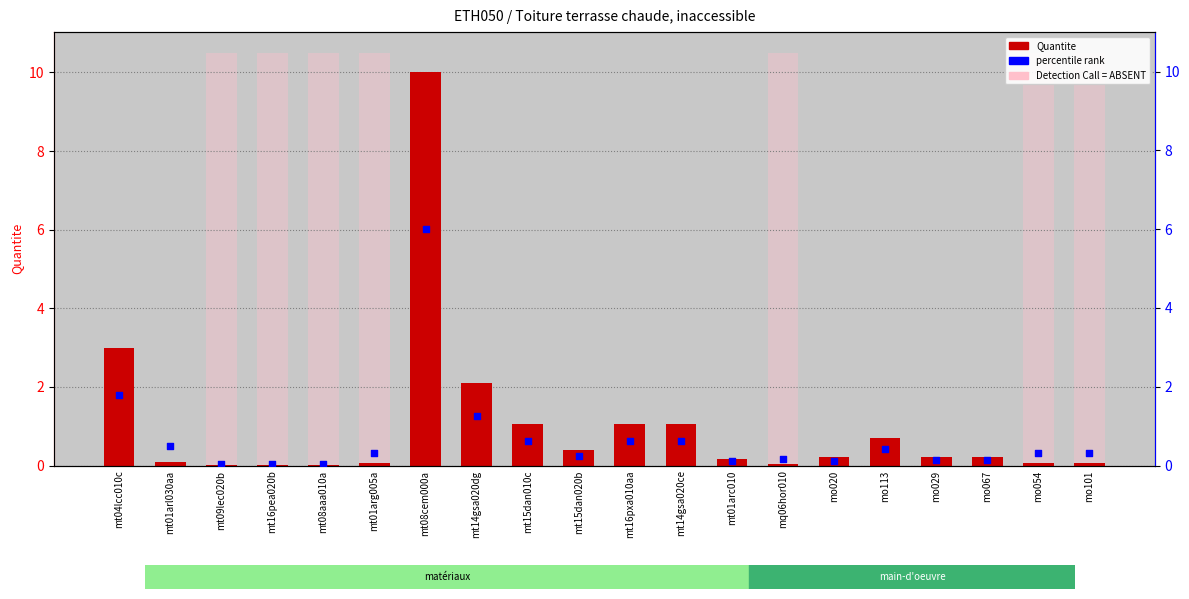

Which series has the largest Y range (max minus min)?

Quantite